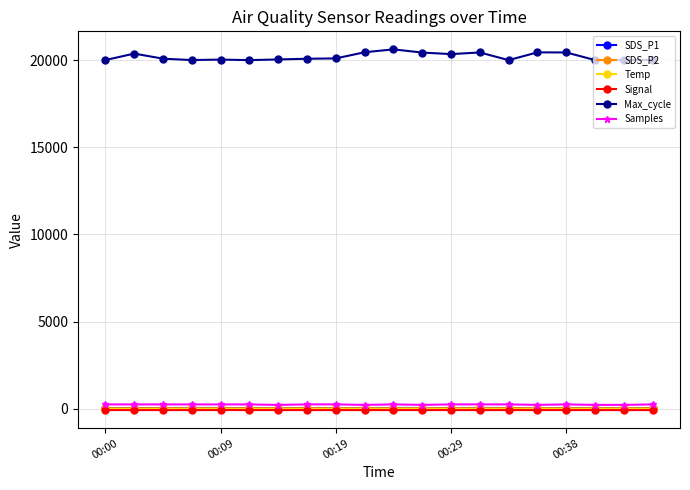

Which series has the largest range (max minus min)?

Max_cycle